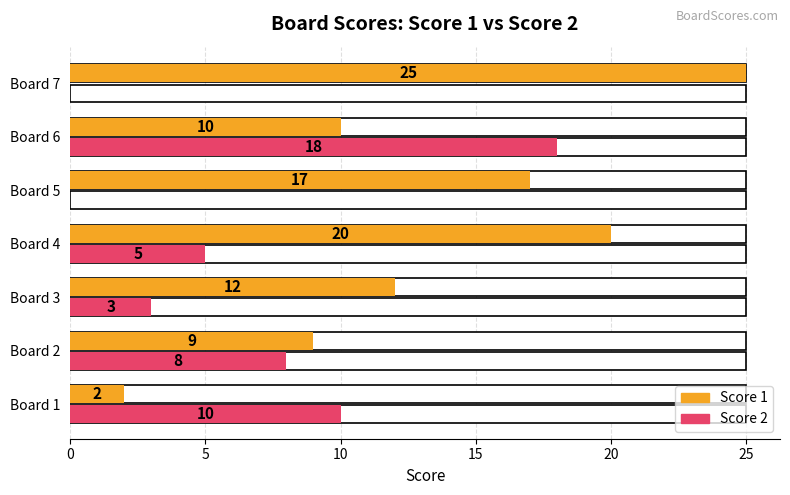

At which label does Score 2 reach its peak?

Board 6